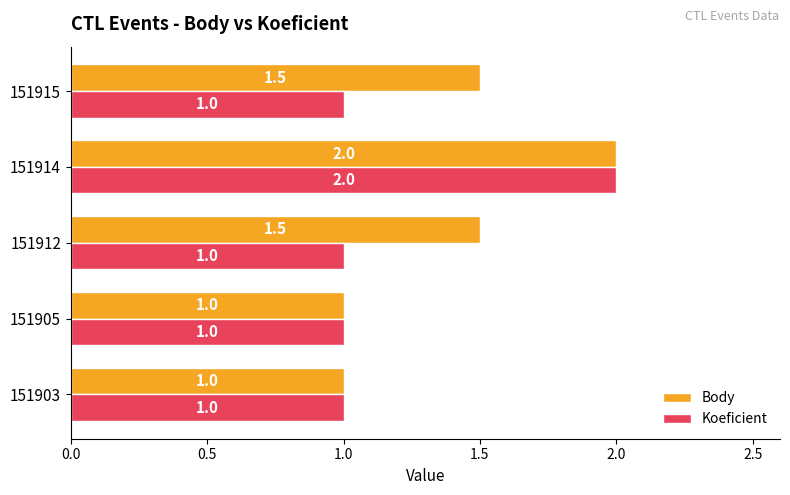

True or false: Koeficient has a value of 1.6 at 151903.

False